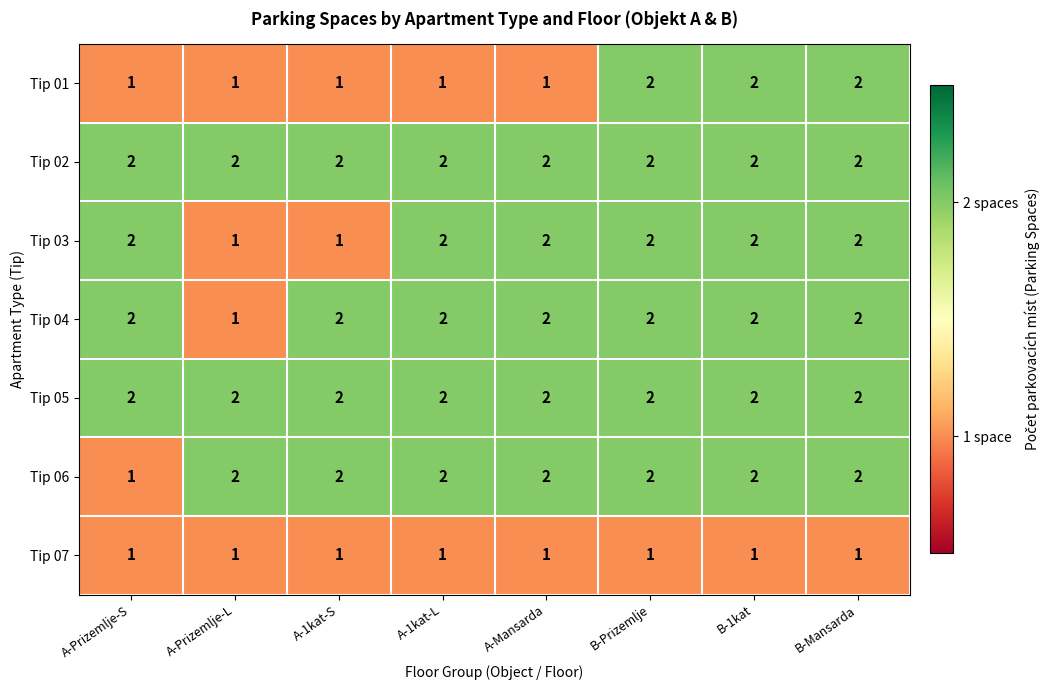

The Tip 06 series shows 1 at A-1kat-L. True or false?

False